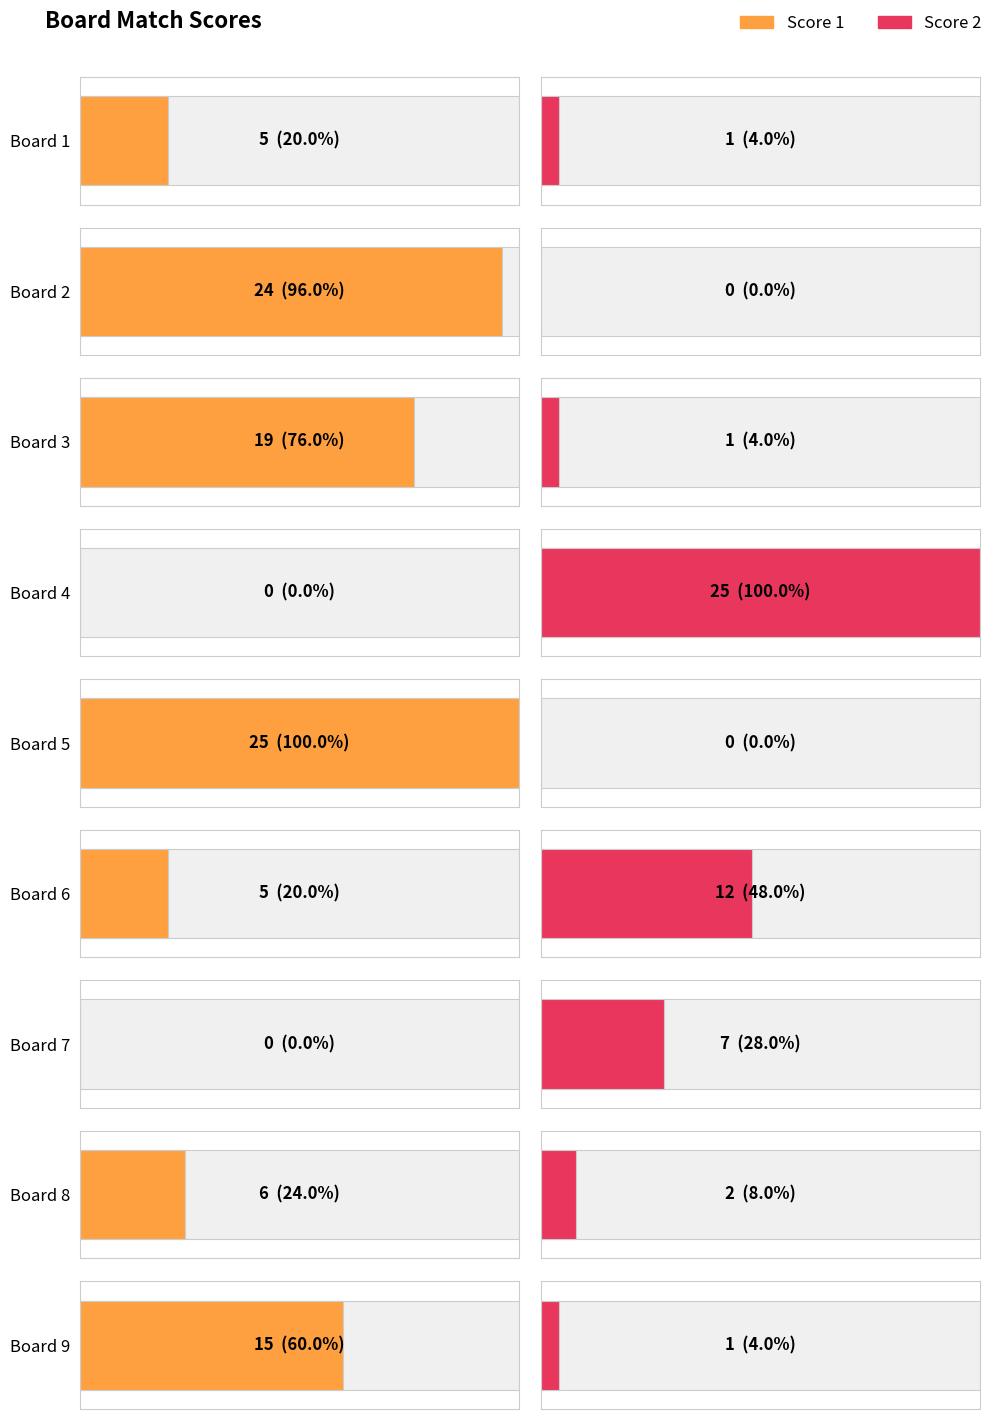

How many categories are shown in the chart?

9